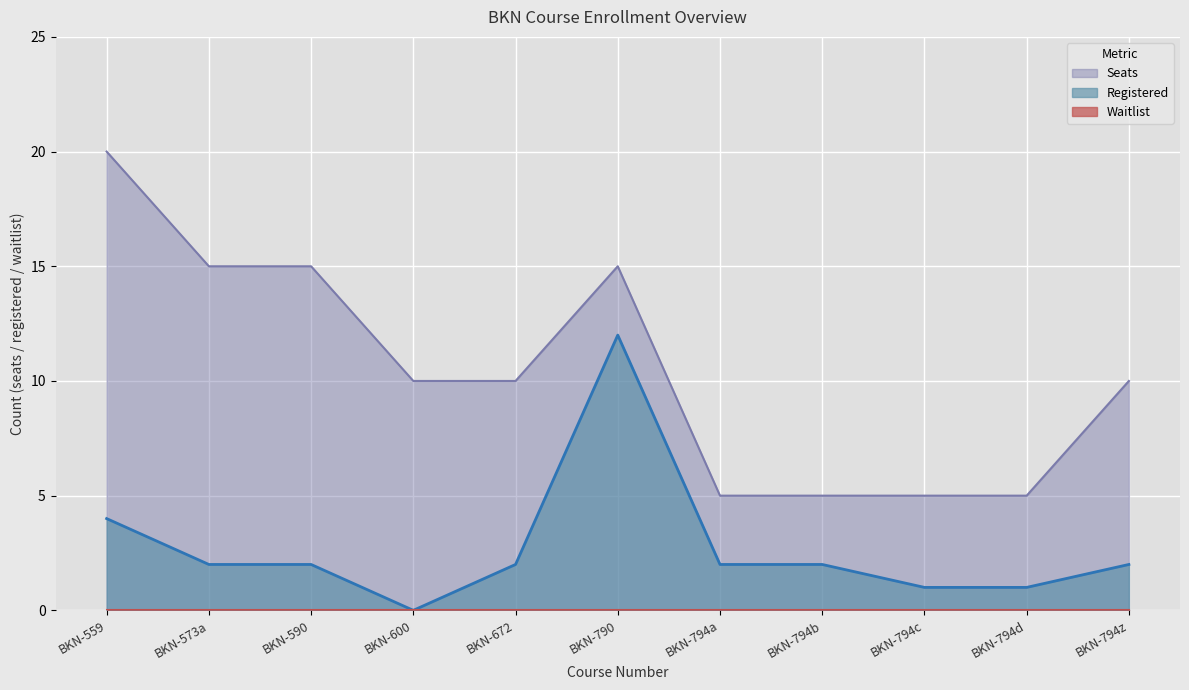

Where is Seats nearest to the value 12?

BKN-600